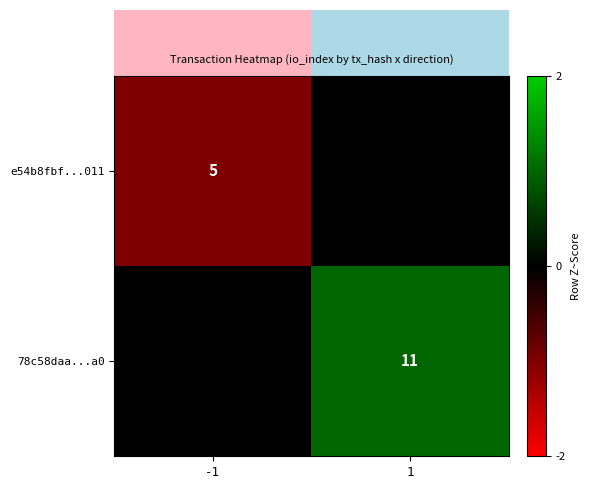

The 78c58daa...a0 series shows 1.6 at 1. True or false?

False